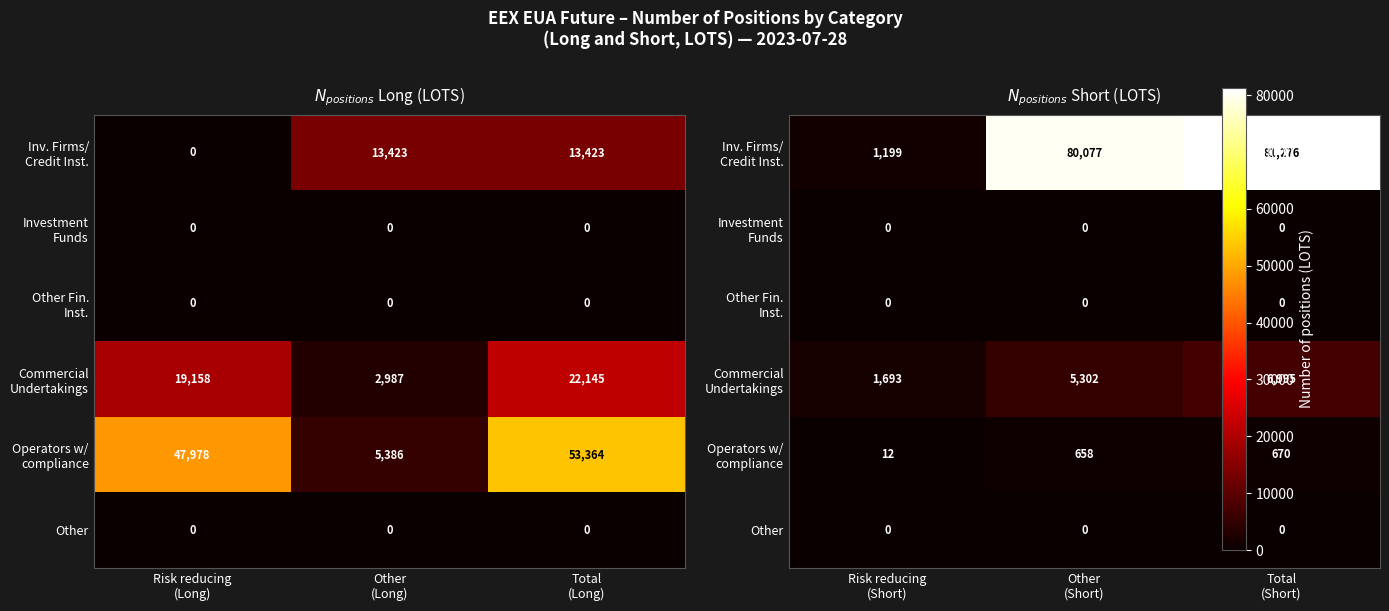

The Other series shows 0 at Total (Short). True or false?

True